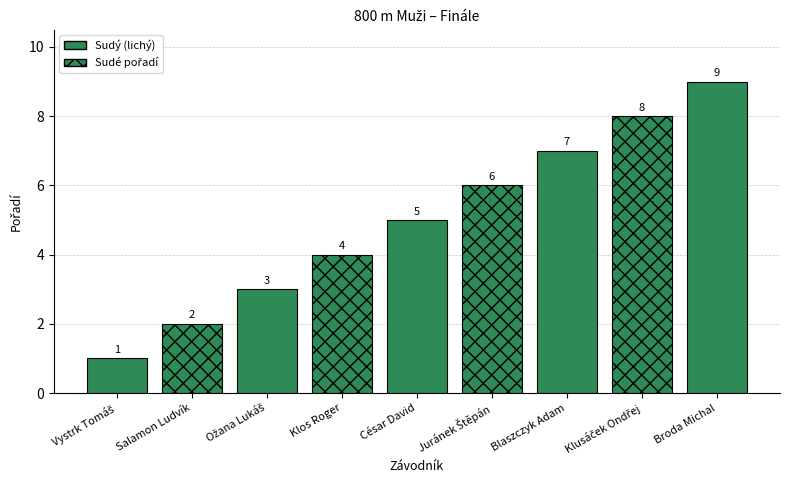

What is the change in value from Salamon Ludvík to Klos Roger?

+2